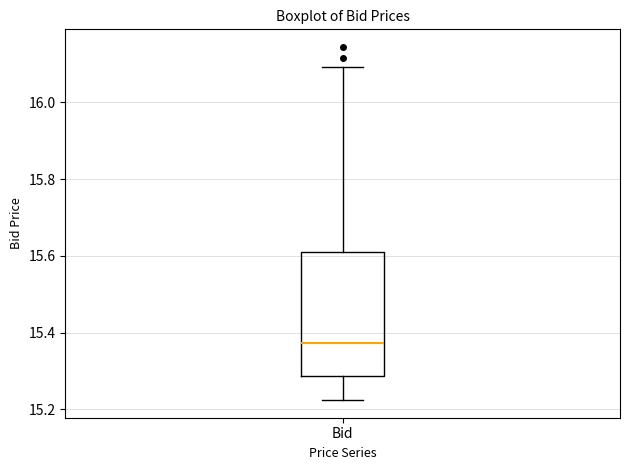

Transcribe this box plot: give where the median line is, the range the box spans, and where the two whiskers end, as read against the y-axis. The values are not printed on the chart, so give them approximately, as read against the axis.

median 15.38, box 15.28 to 15.62, whiskers 15.22 to 16.10